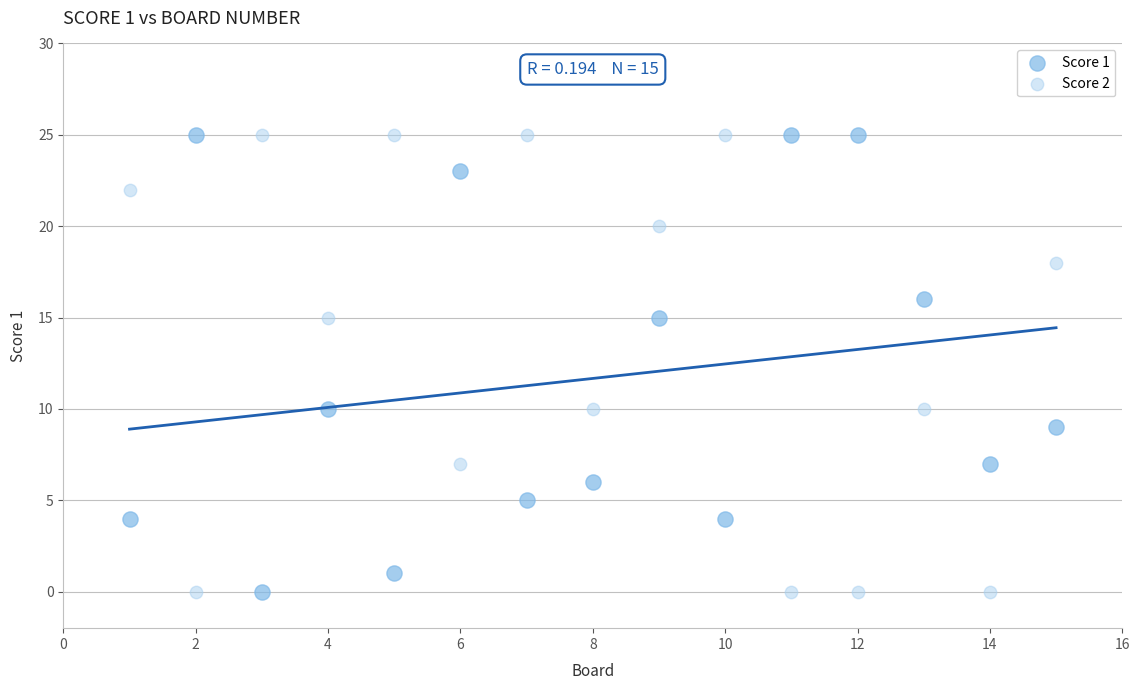

Across all data points, what is the range of X values (max minus min)?

14